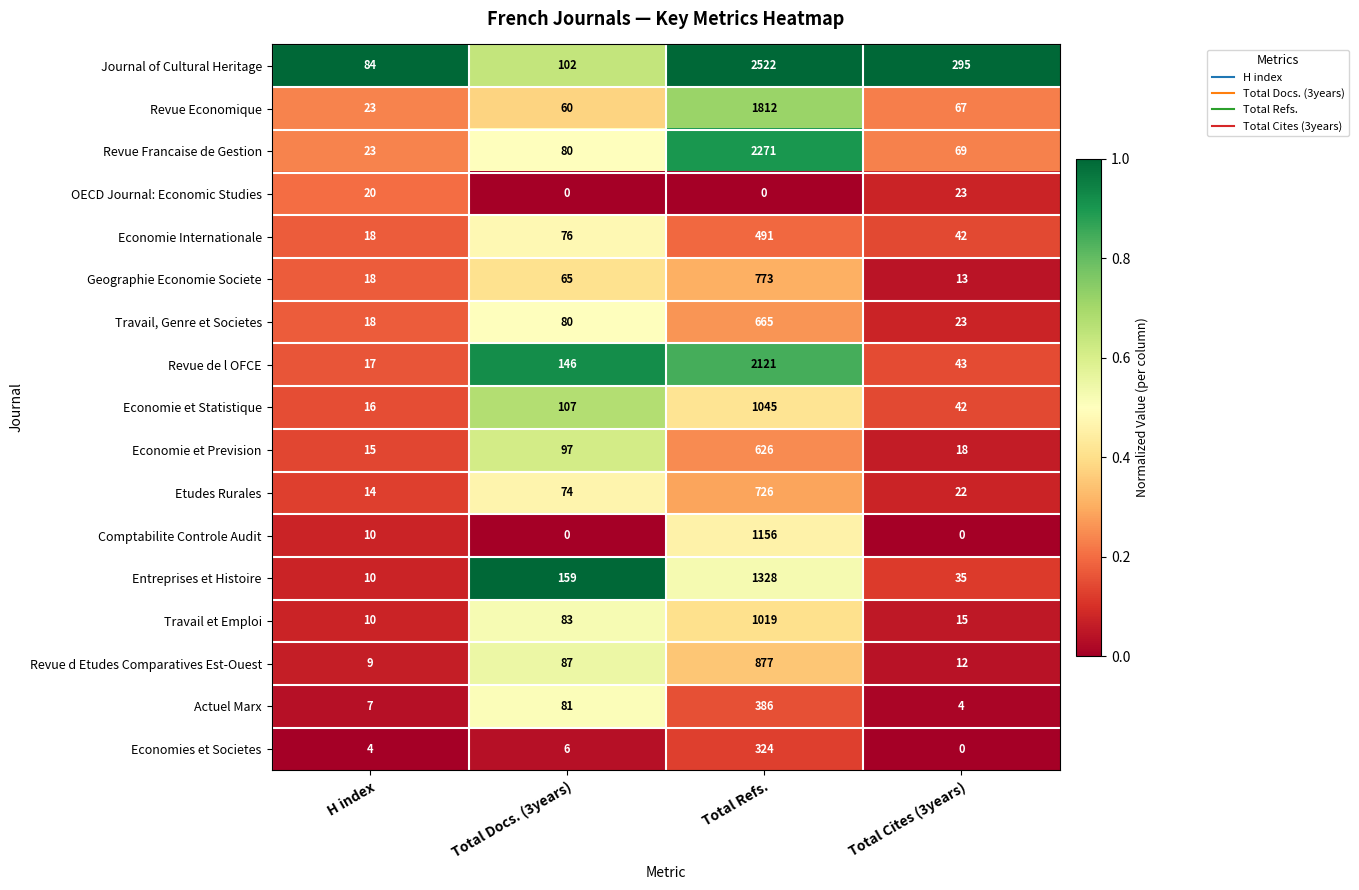

List the series in order of their peak value, lowest first.

OECD Journal: Economic Studies, Economies et Societes, Actuel Marx, Economie Internationale, Economie et Prevision, Travail, Genre et Societes, Etudes Rurales, Geographie Economie Societe, Revue d Etudes Comparatives Est-Ouest, Travail et Emploi, Economie et Statistique, Comptabilite Controle Audit, Entreprises et Histoire, Revue Economique, Revue de l OFCE, Revue Francaise de Gestion, Journal of Cultural Heritage